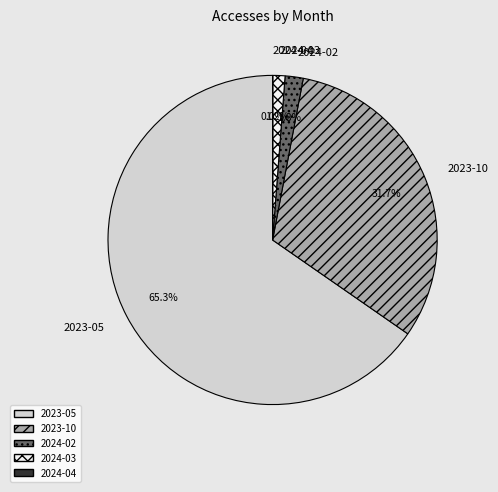

Which has a higher value, 2024-03 or 2024-02?

2024-02